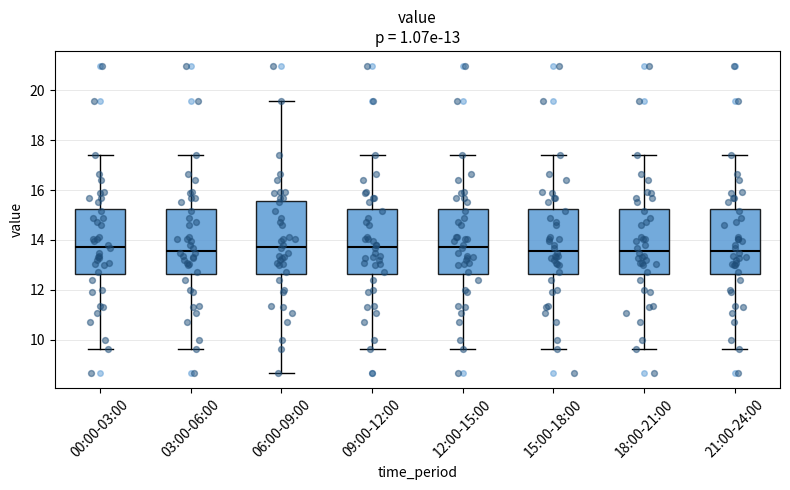

Comparing the boxes themselves (not the whiskers), which one is the tallest?

06:00-09:00